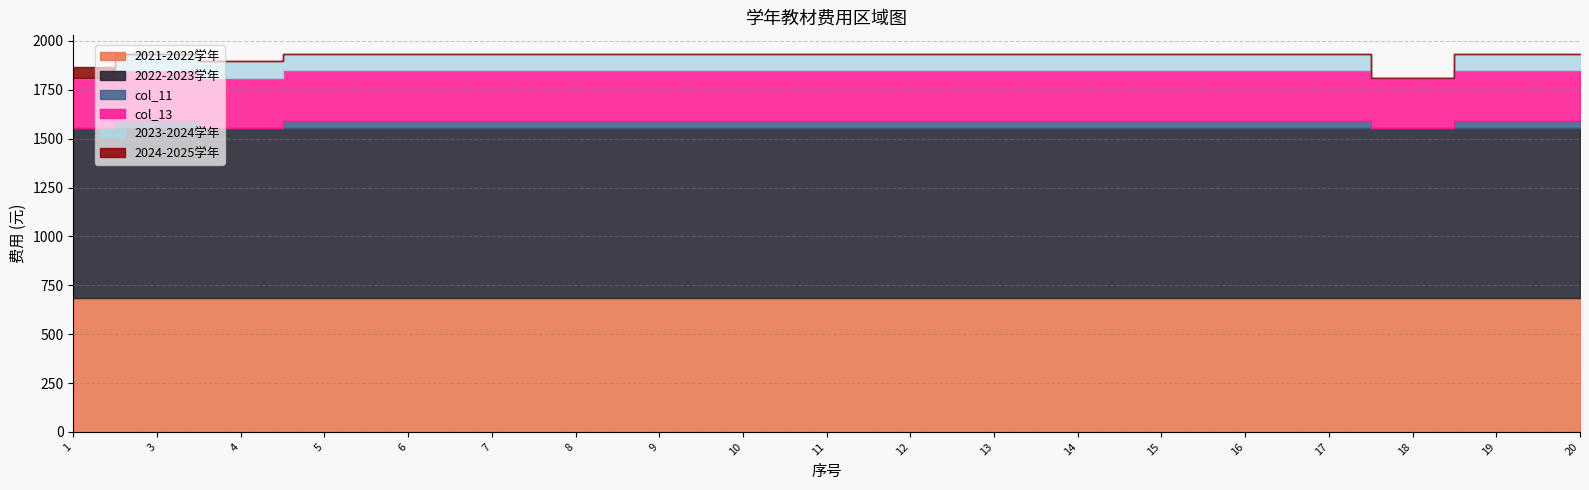

How many data points does each series have?

19